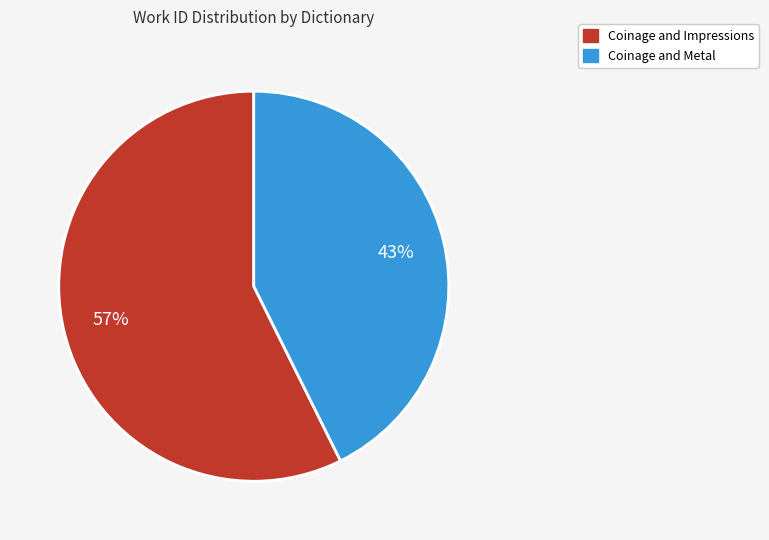

Which slice represents more than half of the pie?

Coinage and Impressions